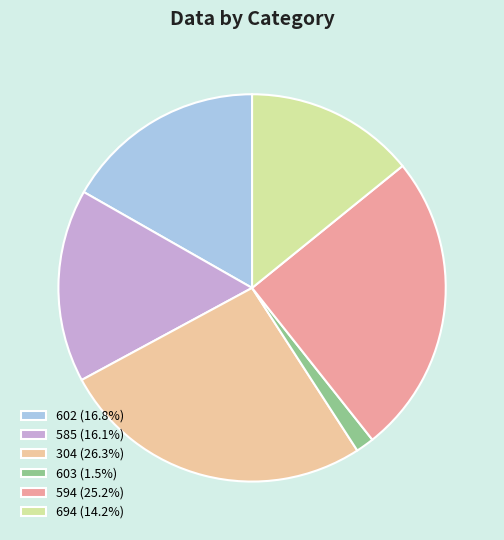

True or false: 603 accounts for 14% of the total.

False